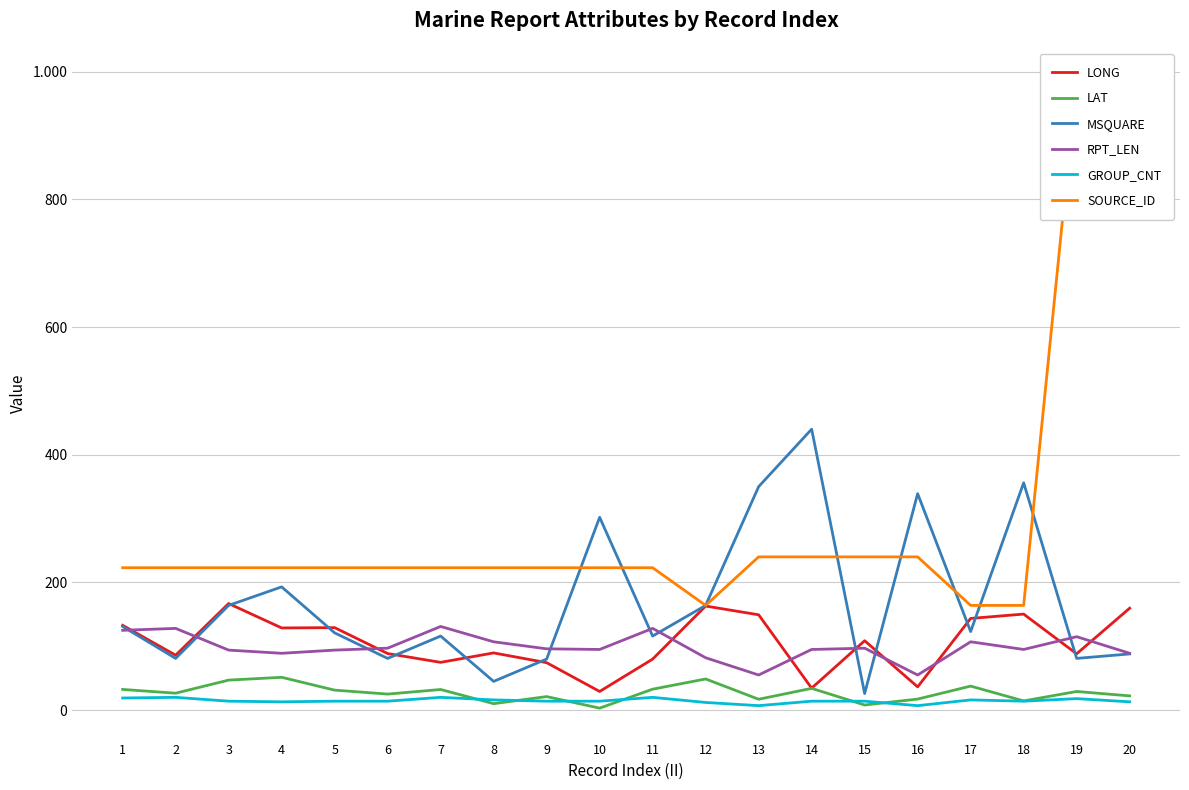

Which series has the largest total across all categories?

SOURCE_ID